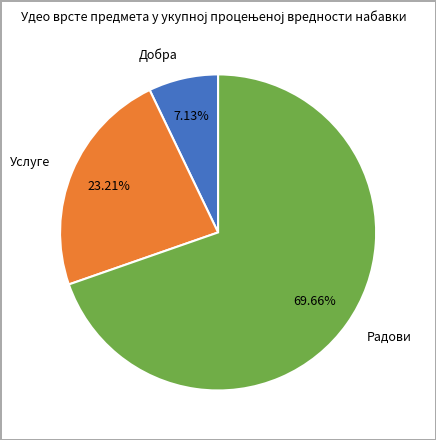

How many slices are in this pie chart?

3